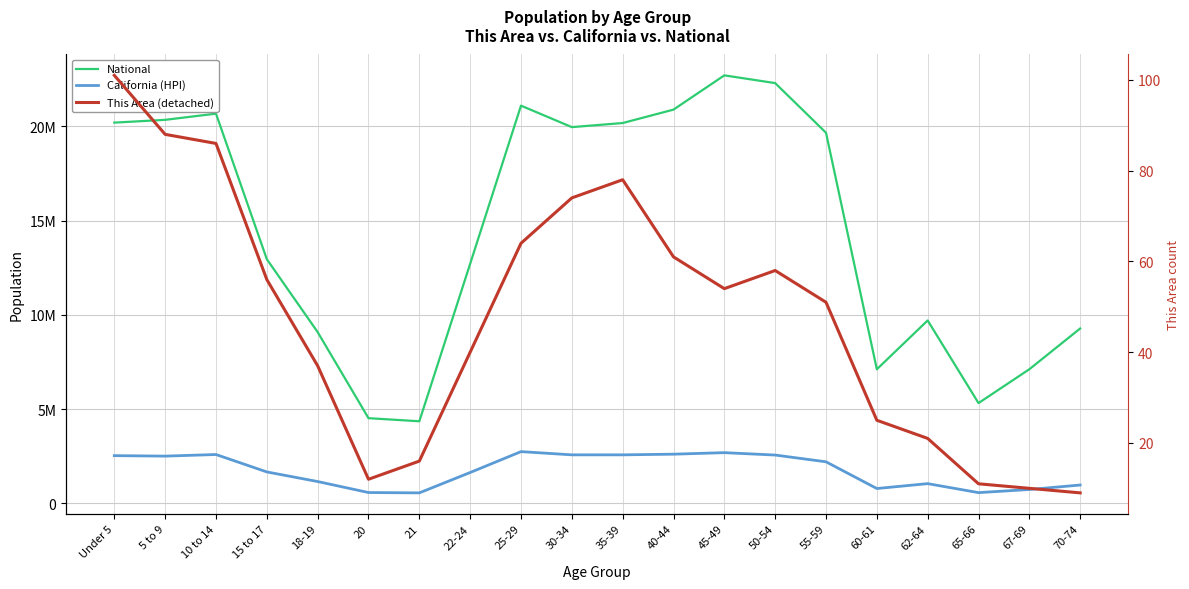

True or false: National has a value of 7581934 at 65-66.

False